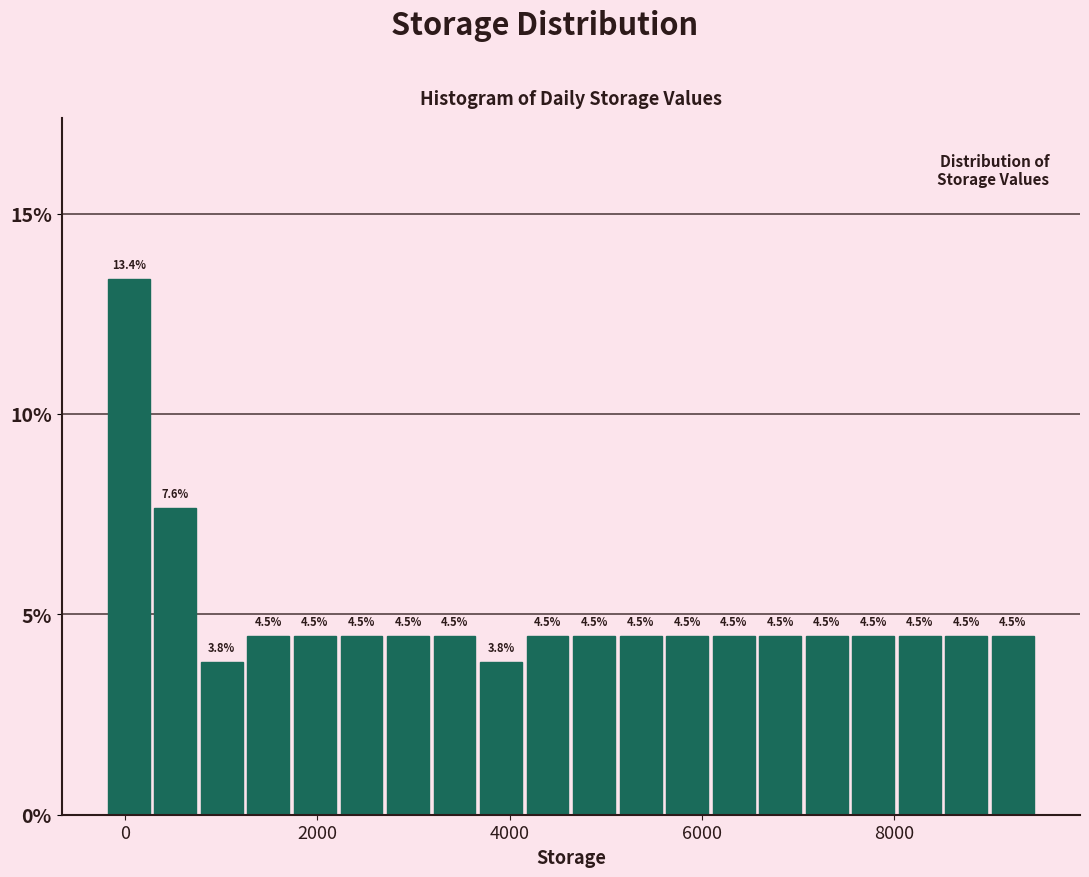

Read against the x-axis, roughly where is the centre of the tallest bar?

0